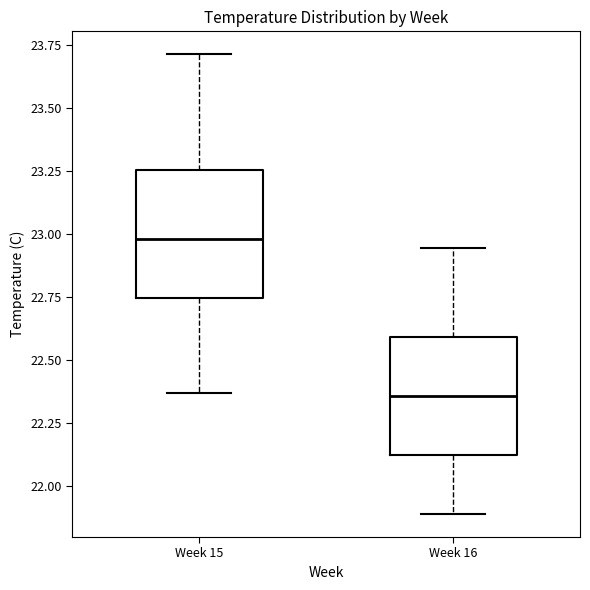

Where is the upper edge of the box for Week 15 on the y-axis? The values are not printed on the chart, so give them approximately, as read against the axis.

23.25